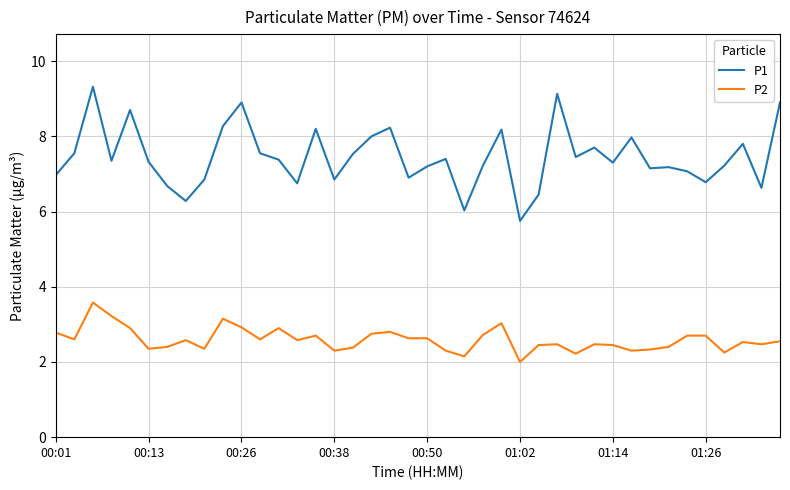

Which series has the largest range (max minus min)?

P1